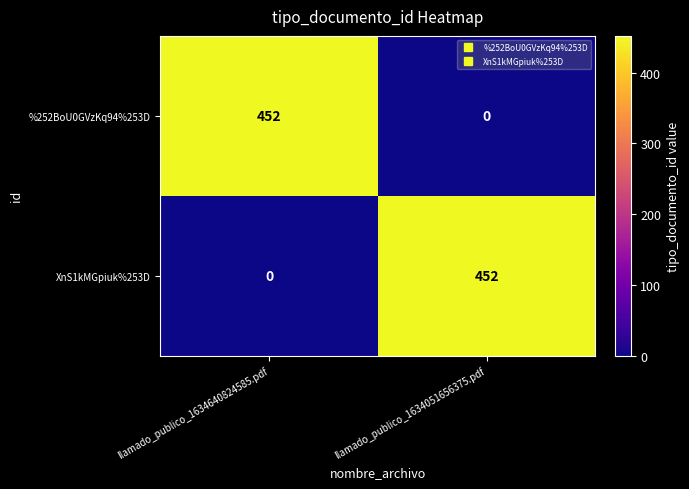

Is the value of %252BoU0GVzKq94%253D at llamado_publico_1634051656375.pdf greater than the value of XnS1kMGpiuk%253D at llamado_publico_1634051656375.pdf?

No